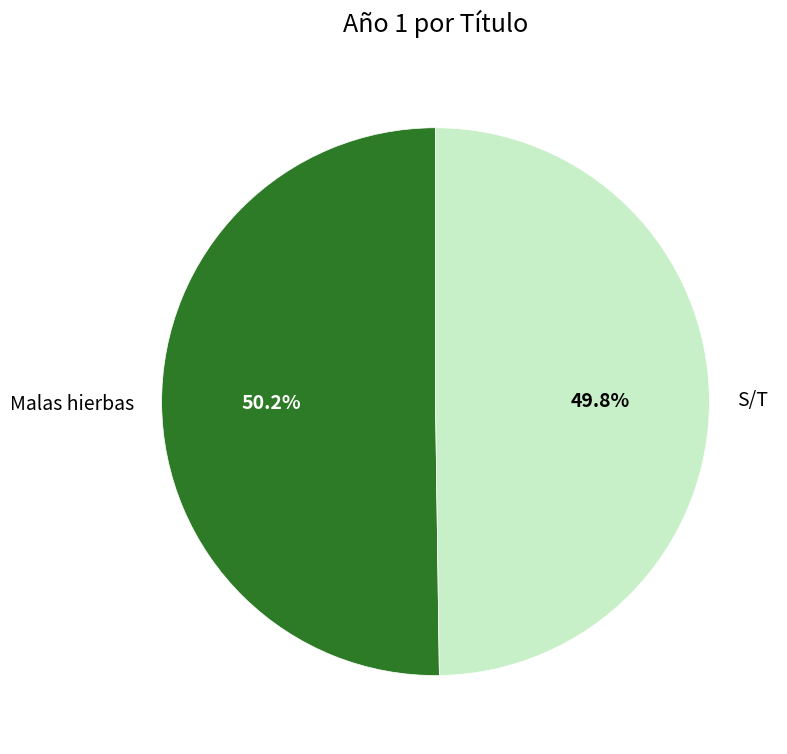

How much of the chart is everything except Malas hierbas?

49.8%